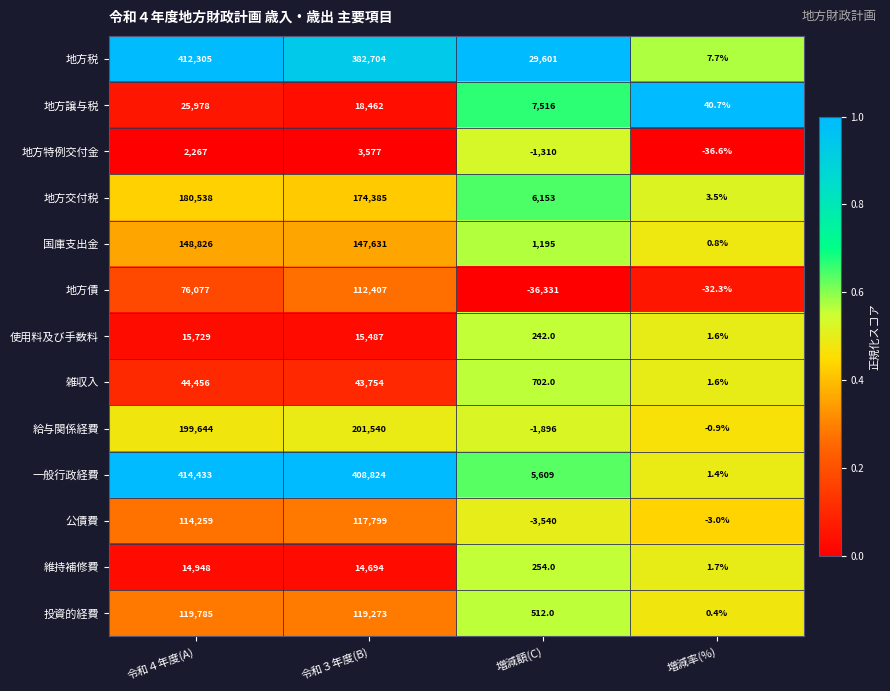

At how many categories does at least one series exceed 0?

4